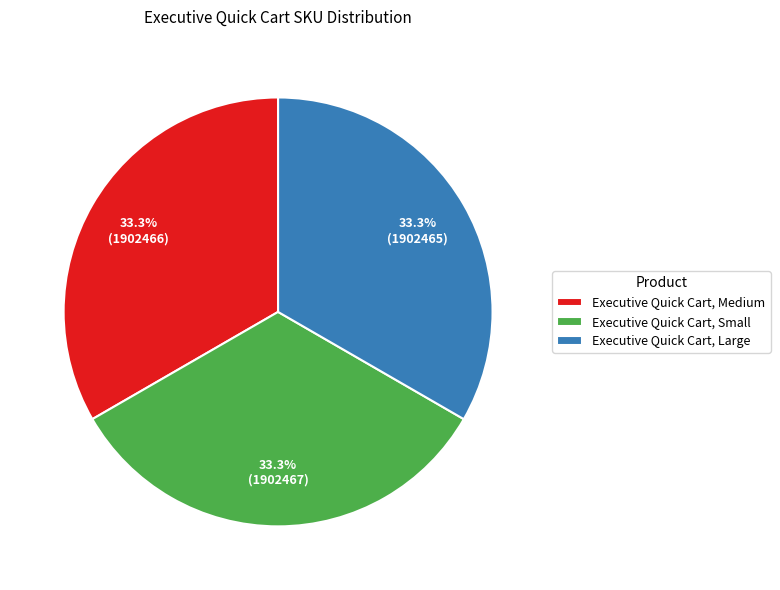

Count the number of slices in the pie.

3